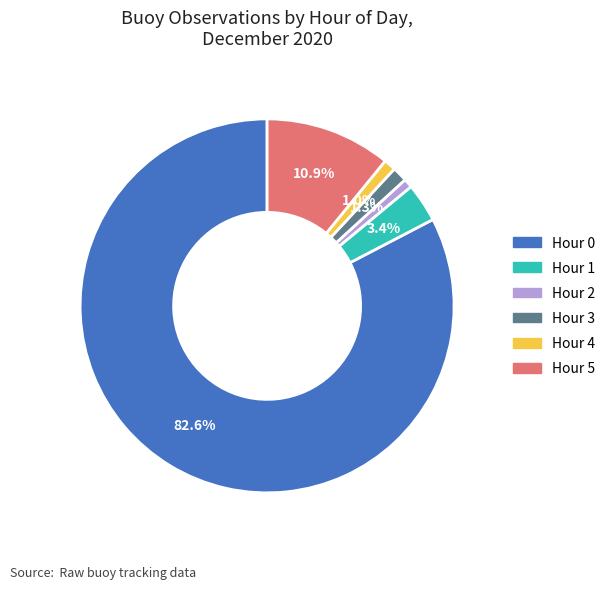

Which category has the biggest portion of the pie?

Hour 0